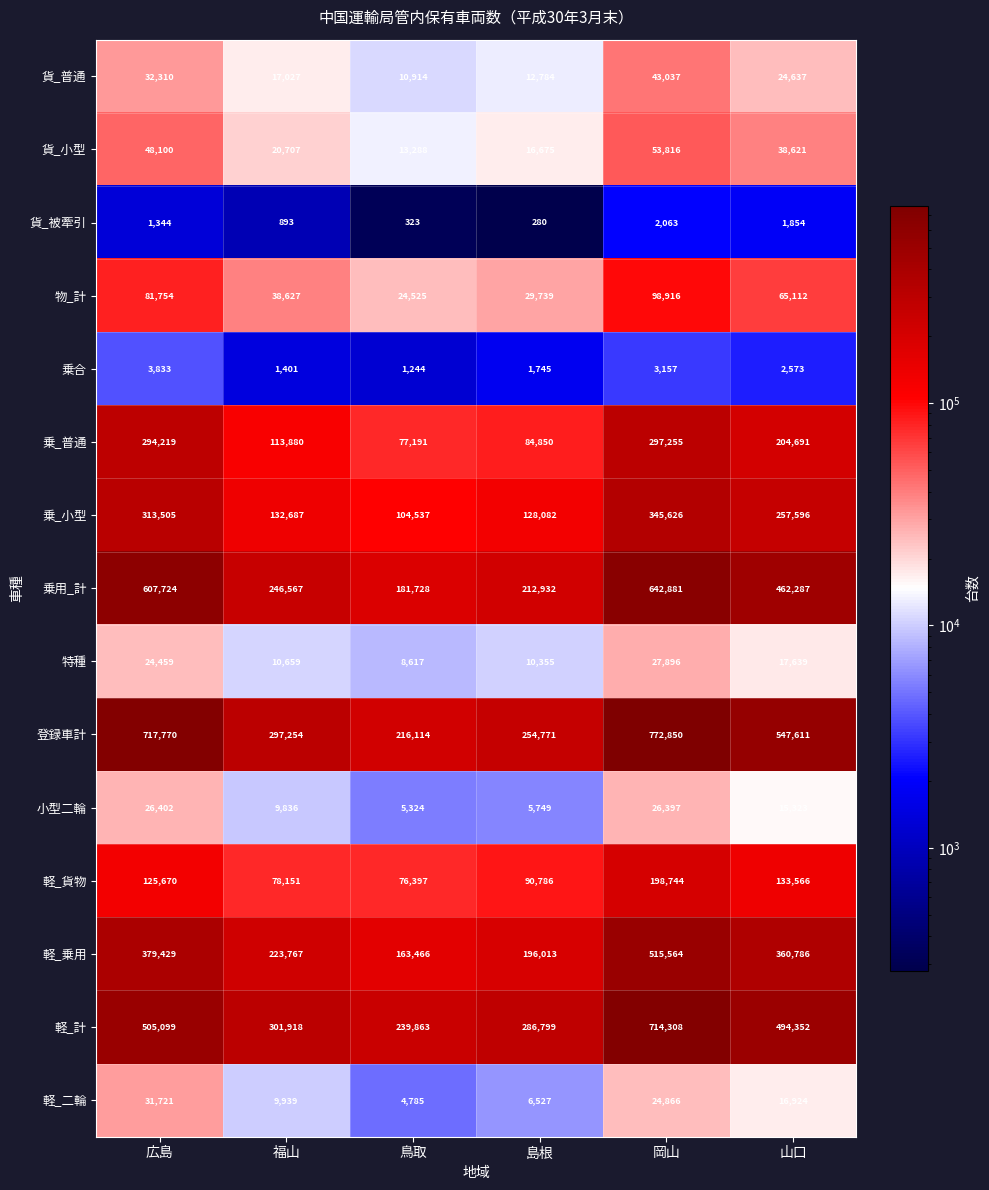

What is the difference between the maximum and minimum values in the 乗合 series?

2589